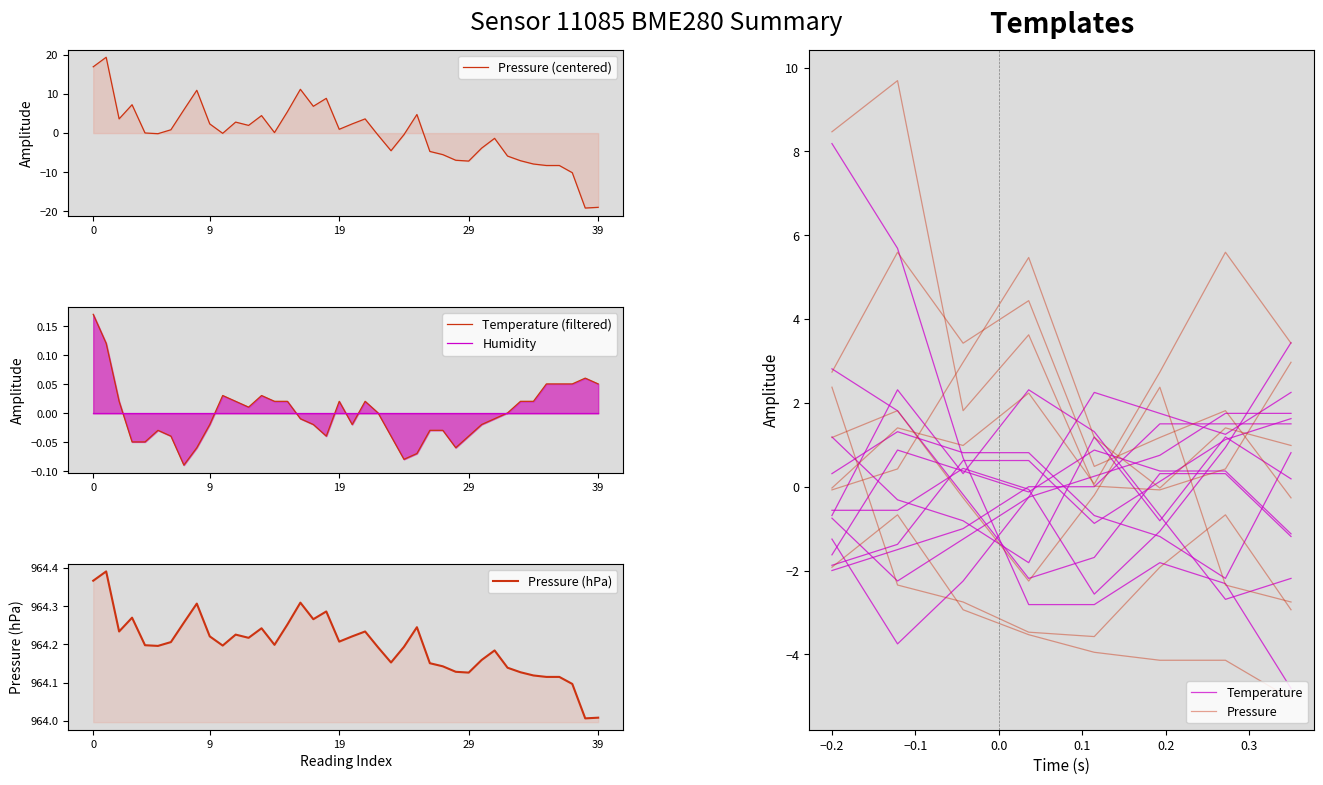

Does the chart have visible grid lines?

No